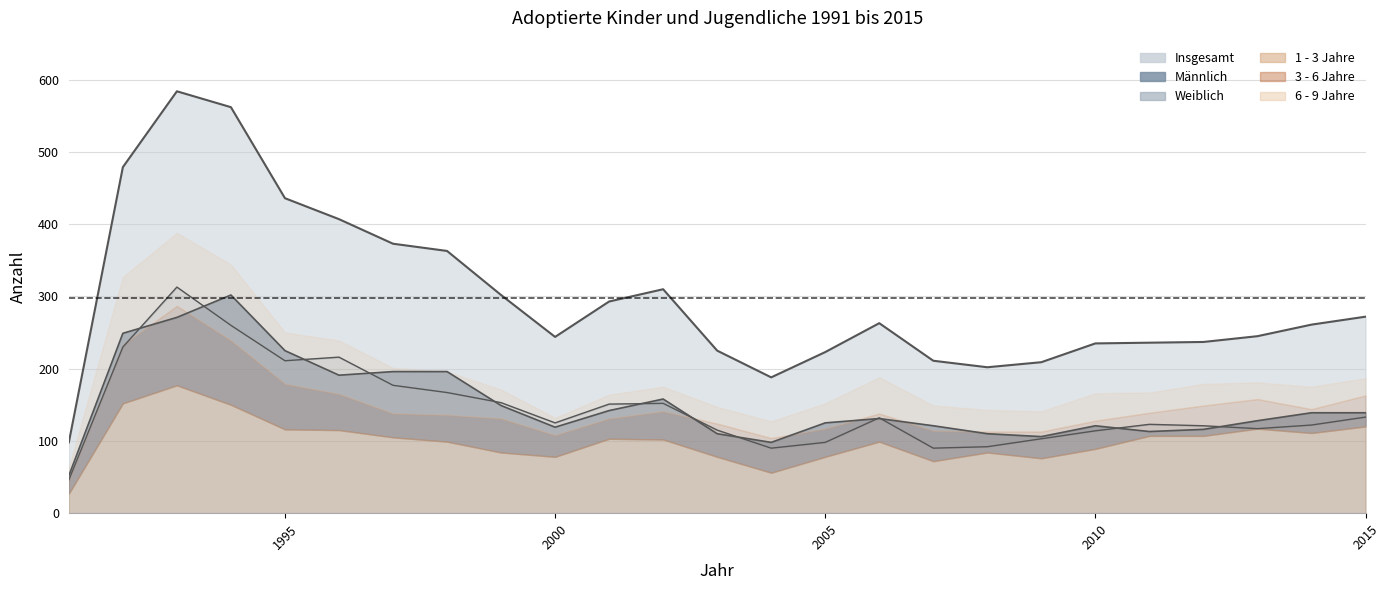

After their last crossing, which series has the higher values: Weiblich or Männlich?

Männlich